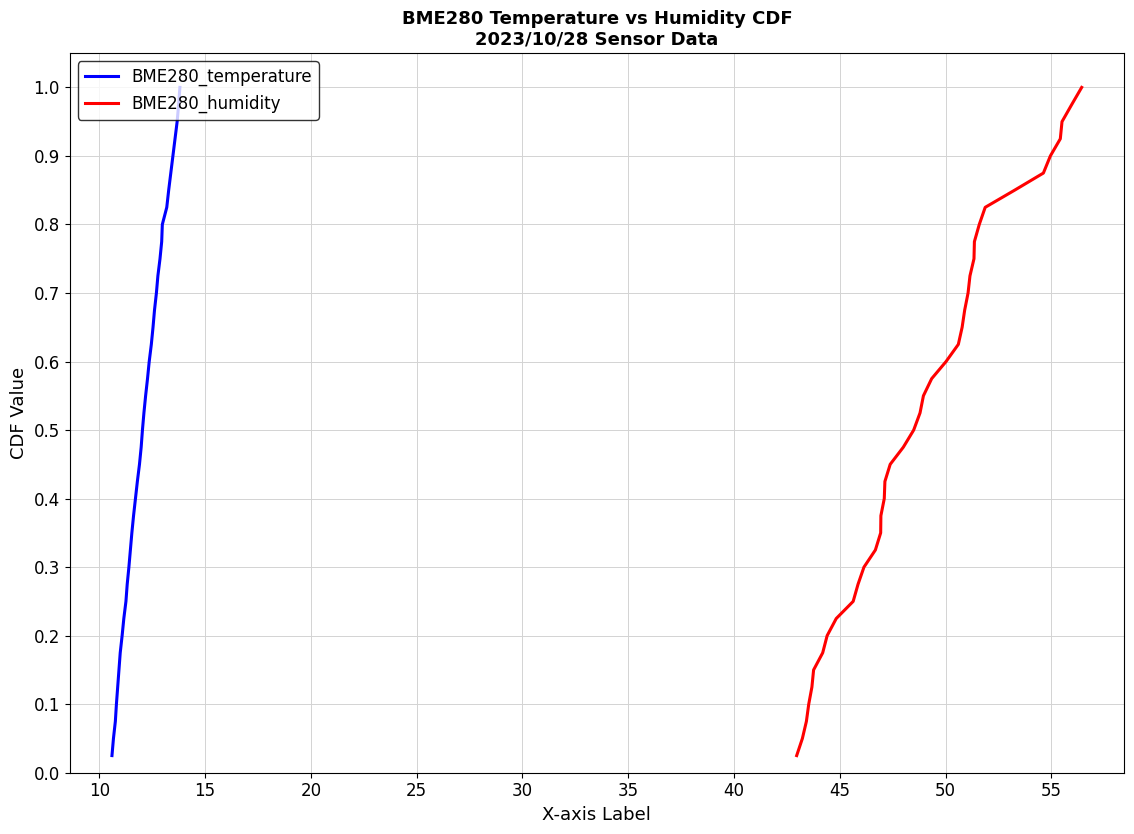

What are all the series names shown in the legend?

BME280_temperature, BME280_humidity